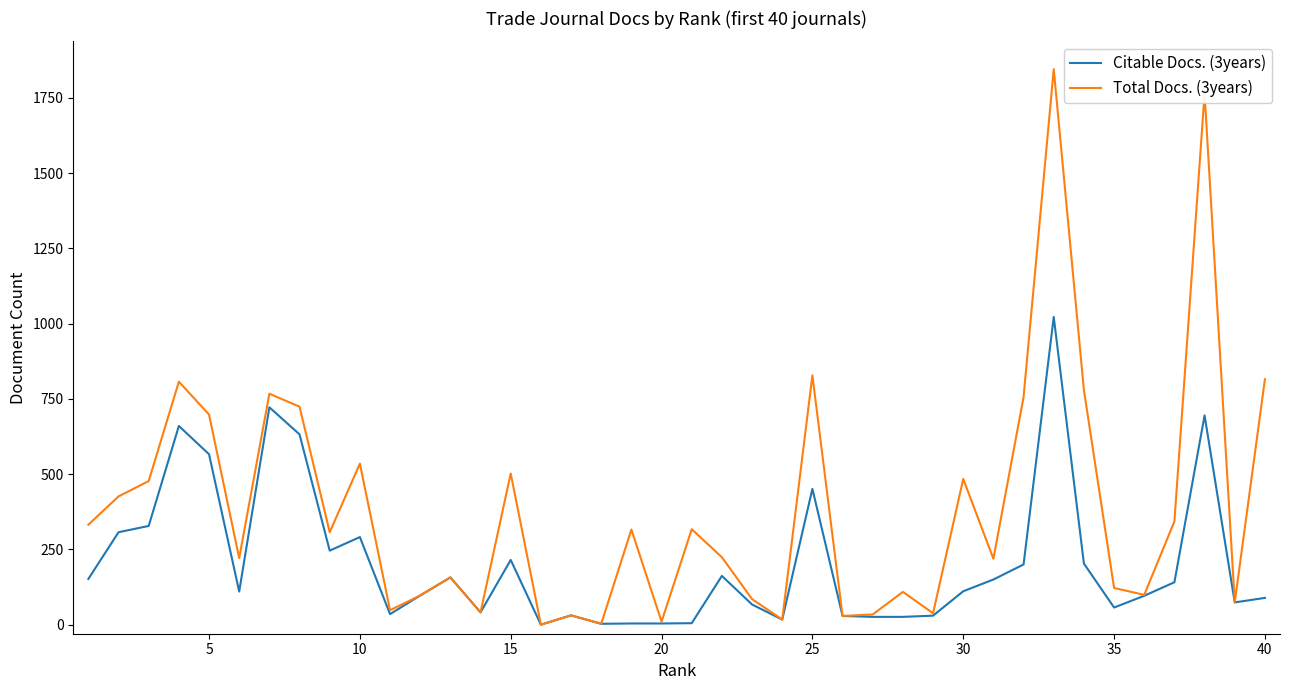

How many values in the Total Docs. (3years) series are below 307?

20